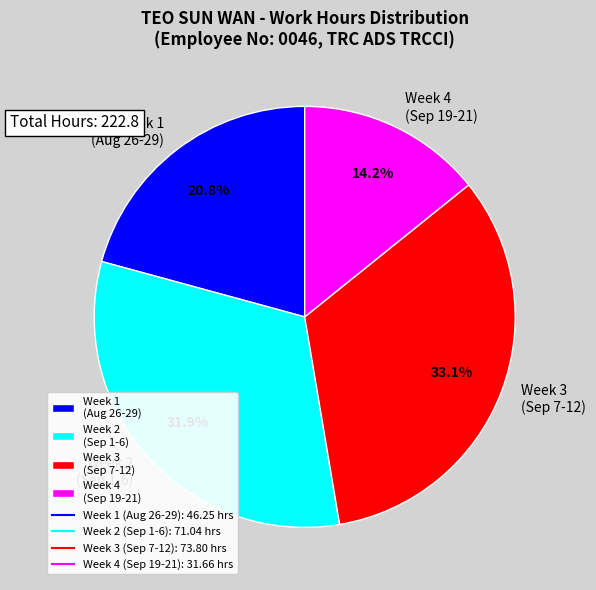

How many segments does this pie chart have?

4